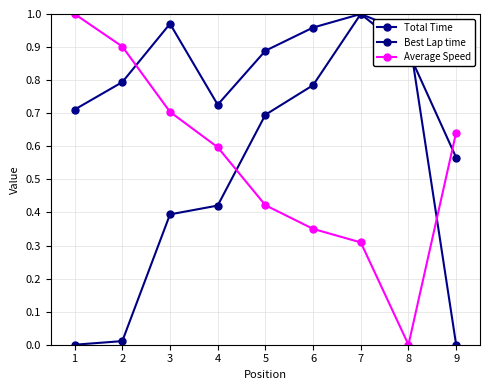

How many lines are shown in the chart?

3